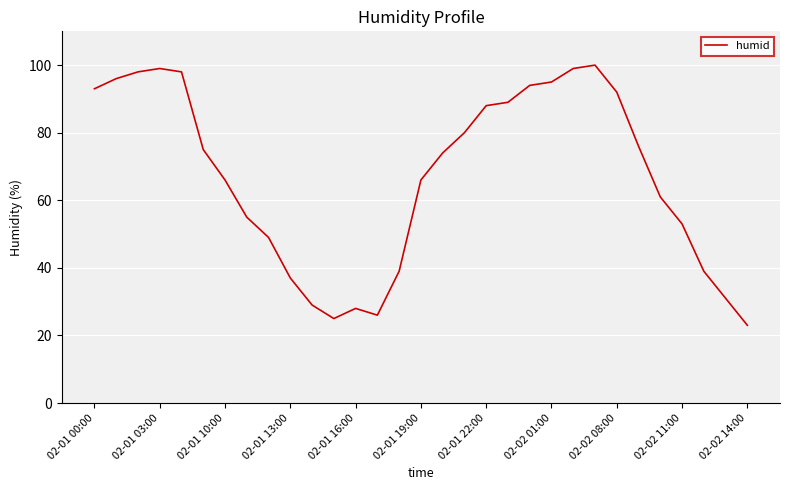

What is the difference between the maximum and minimum values?

77